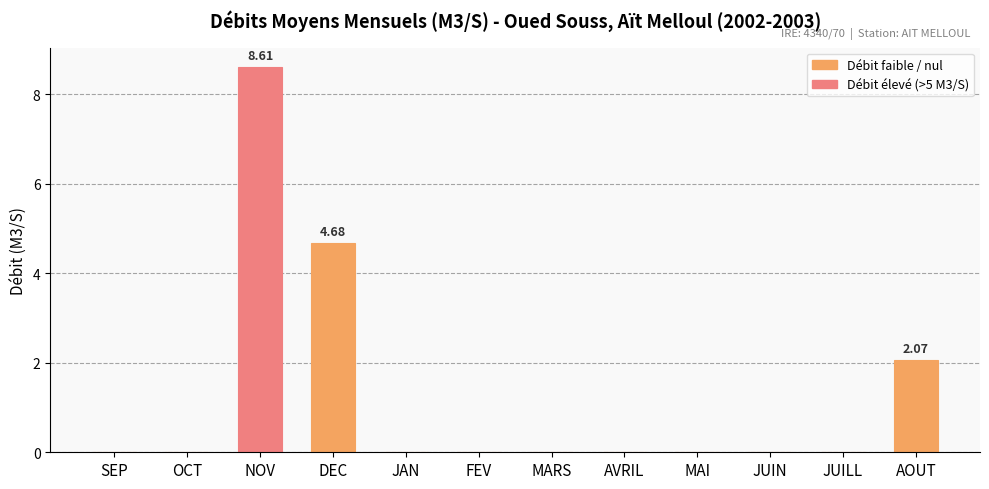

Reading left to right, what are all the values shown in this chart?

0.0	0.0	8.6	4.7	0.0	0.0	0.0	0.0	0.0	0.0	0.0	2.1